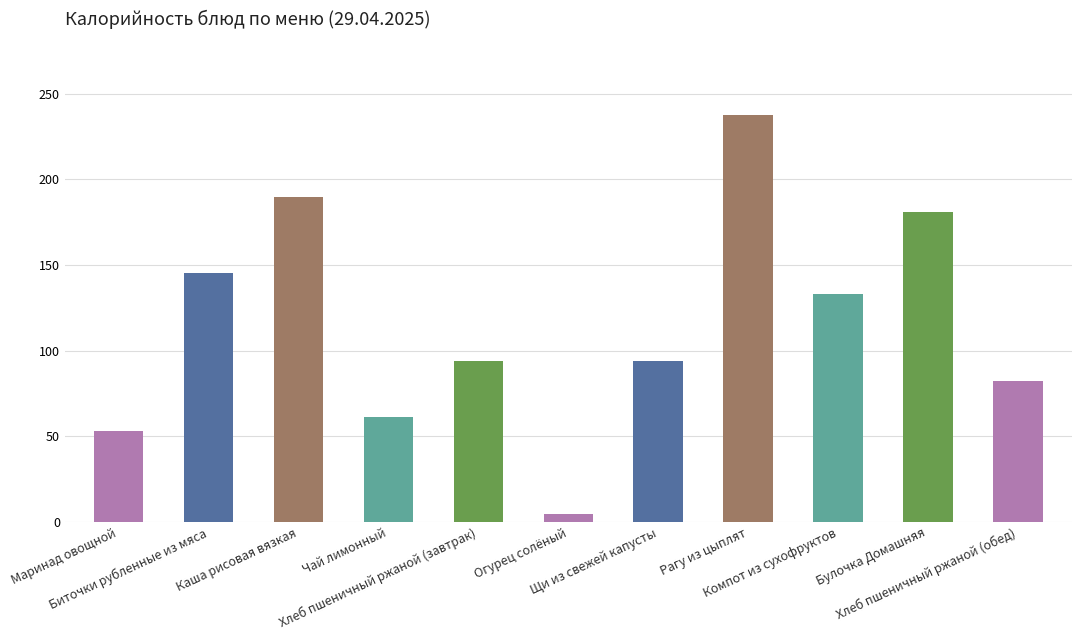

How many values exceed 93?

7